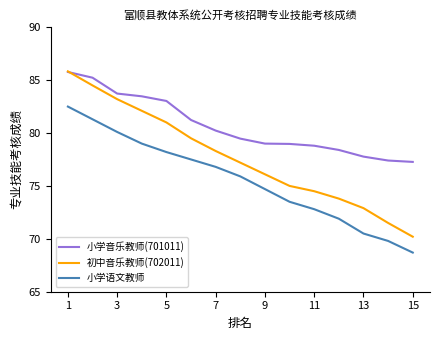

True or false: 初中音乐教师(702011) and 小学语文教师 cross at least once.

False